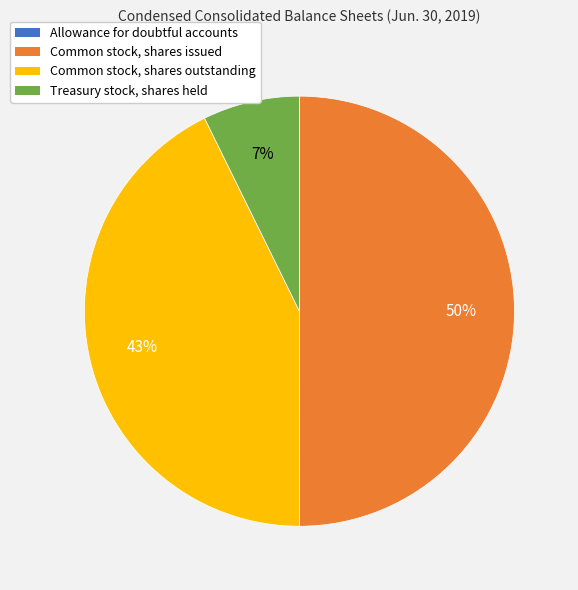

Is Treasury stock, shares held the majority of the pie?

No